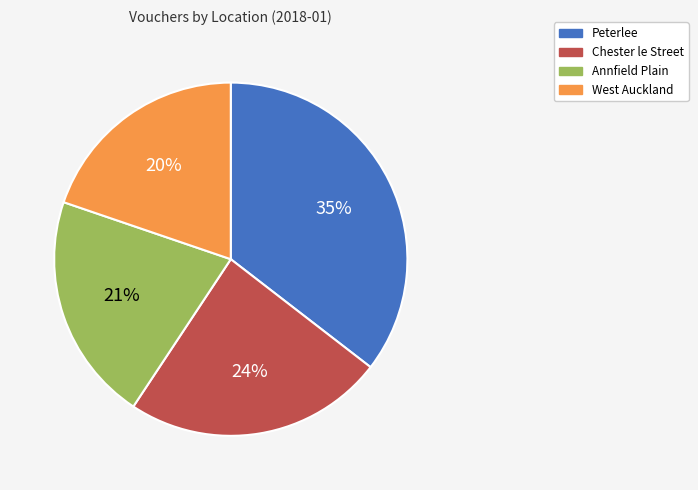

How many segments does this pie chart have?

4